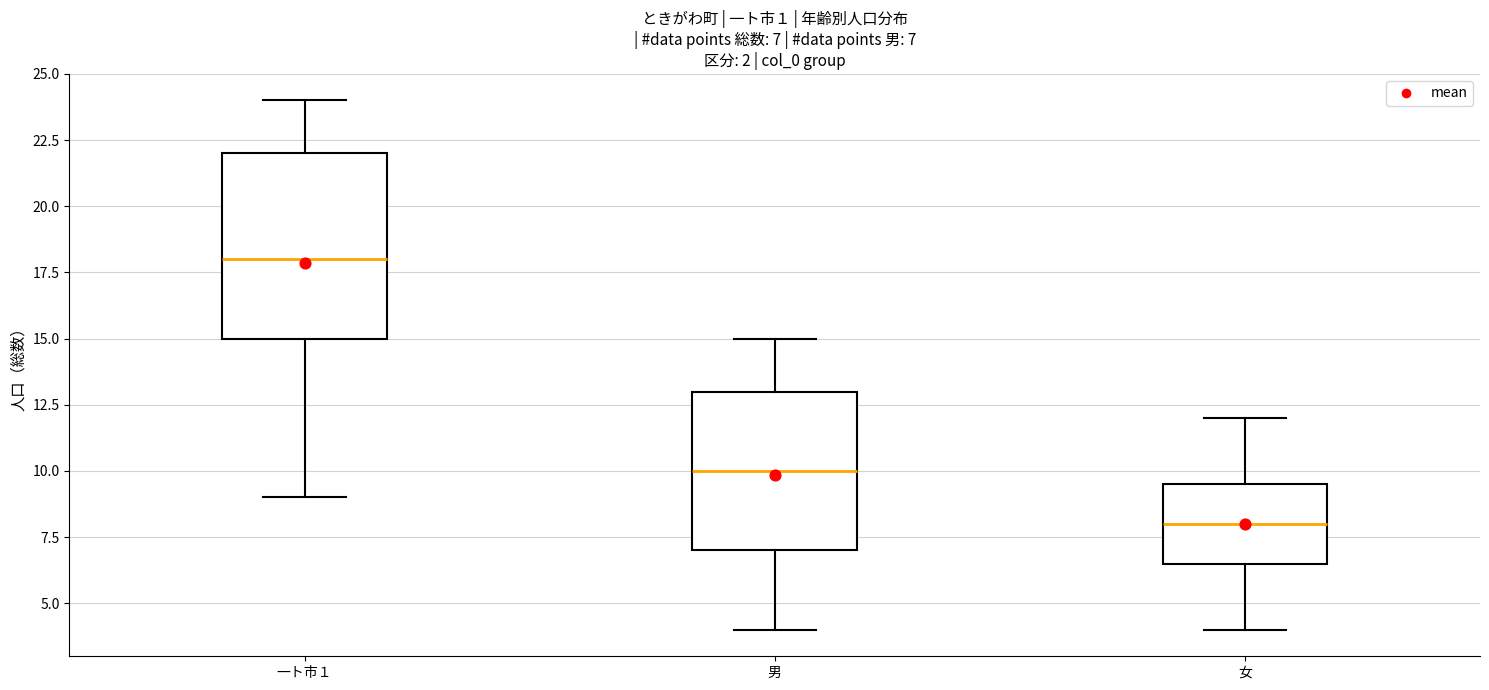

Which box's median line is the lowest?

女